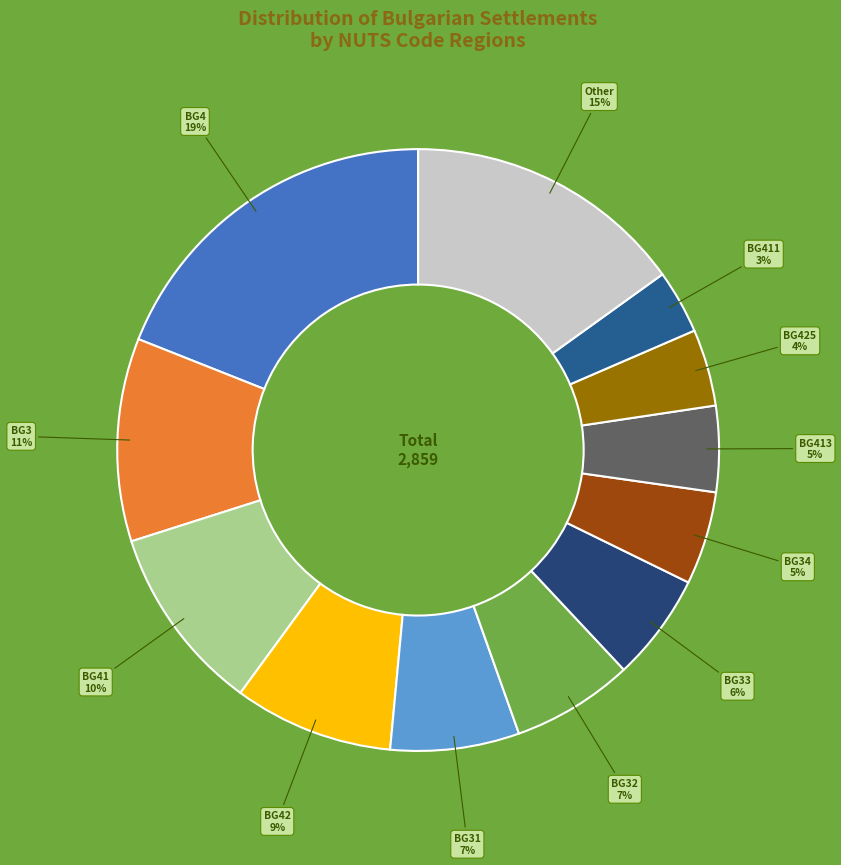

How many slices are in this pie chart?

12